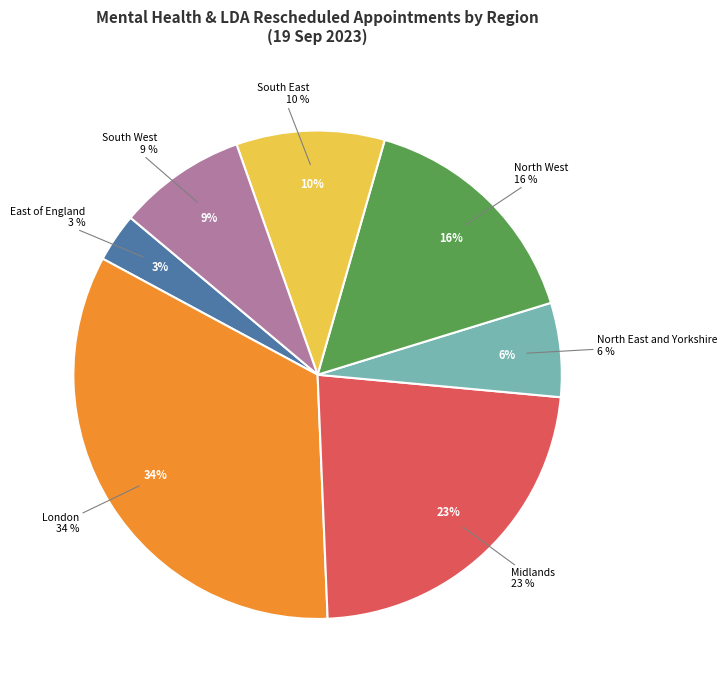

Rank the categories by value from highest to lowest.

London, Midlands, North West, South East, South West, North East and Yorkshire, East of England